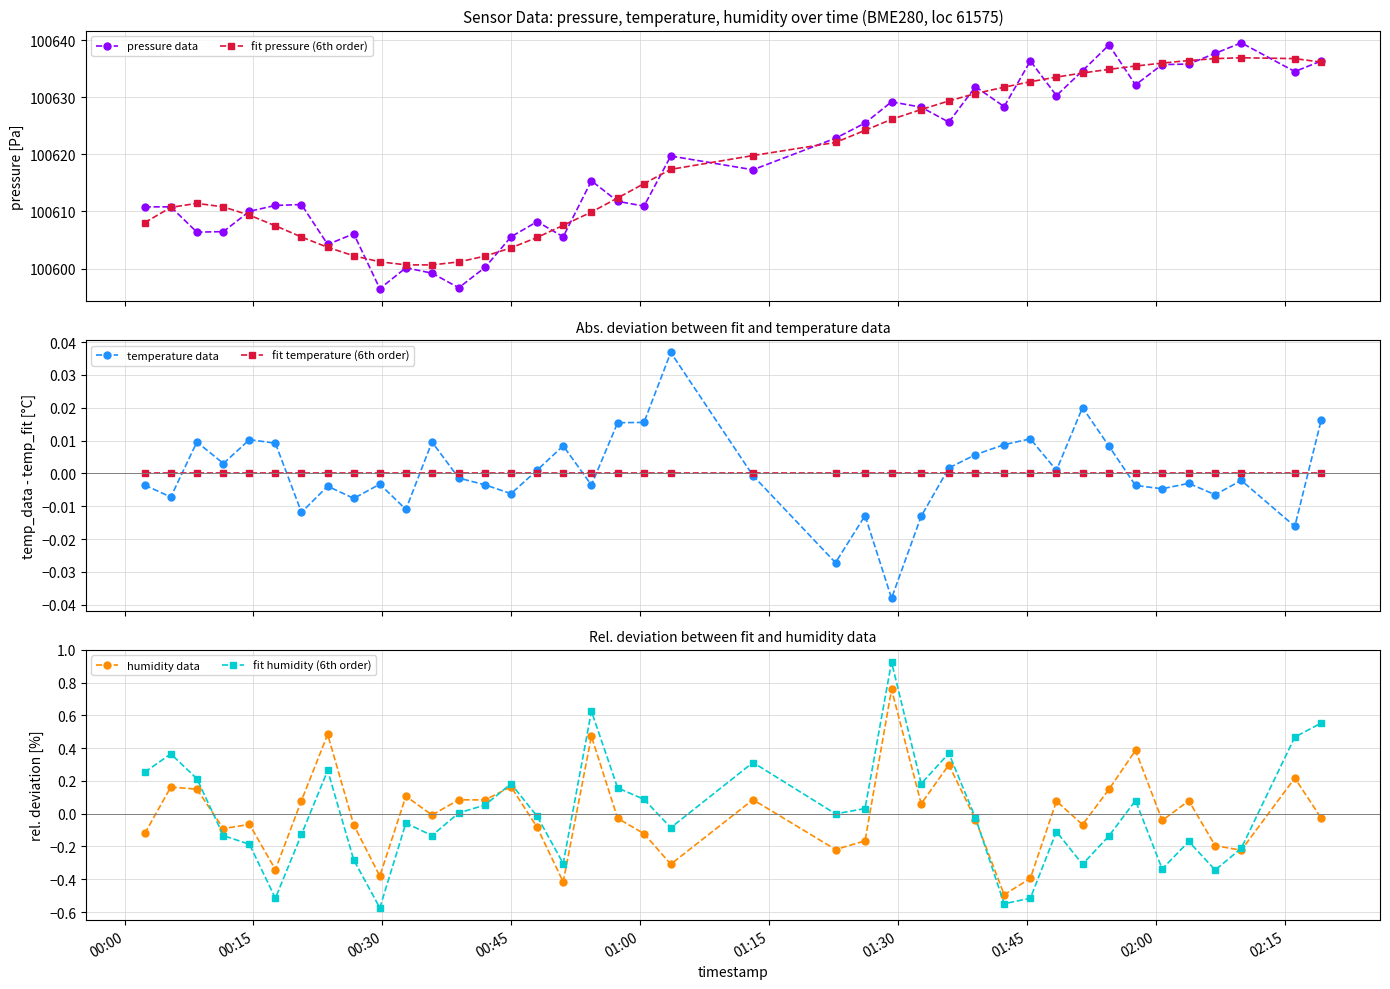

Which series has the largest total across all categories?

pressure data